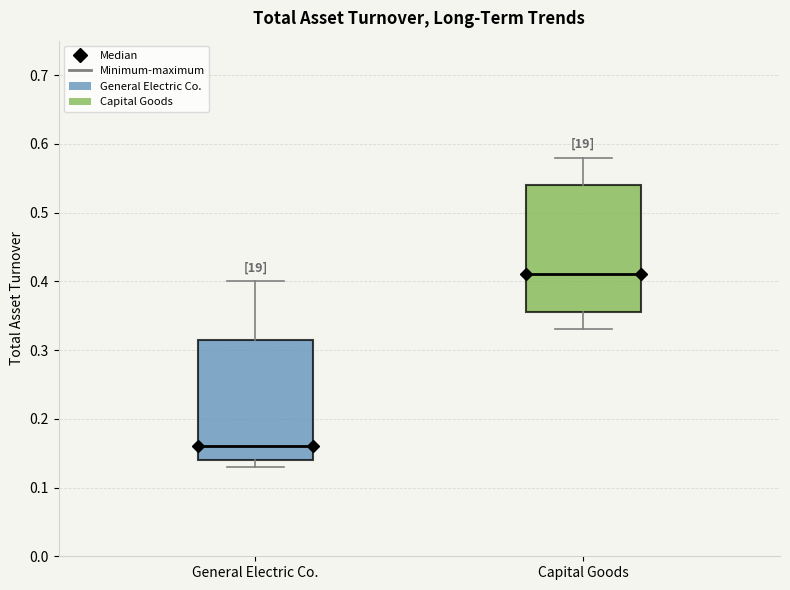

Reading left to right, read every box against the y-axis: the position of its median line, the range the box covers, and the ends of its whiskers. The values are not printed on the chart, so give them approximately, as read against the axis.

General Electric Co.: median 0.16, box 0.14 to 0.32, whiskers 0.13 to 0.40
Capital Goods: median 0.41, box 0.36 to 0.54, whiskers 0.33 to 0.58